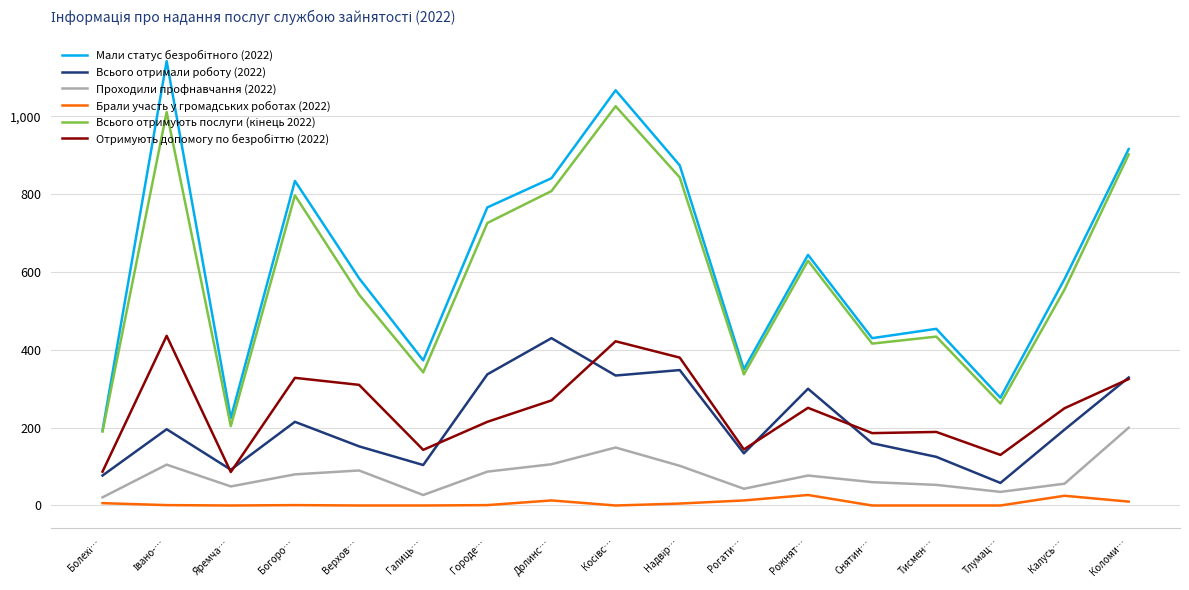

What is the total value across all series at Тисмен…?

1255